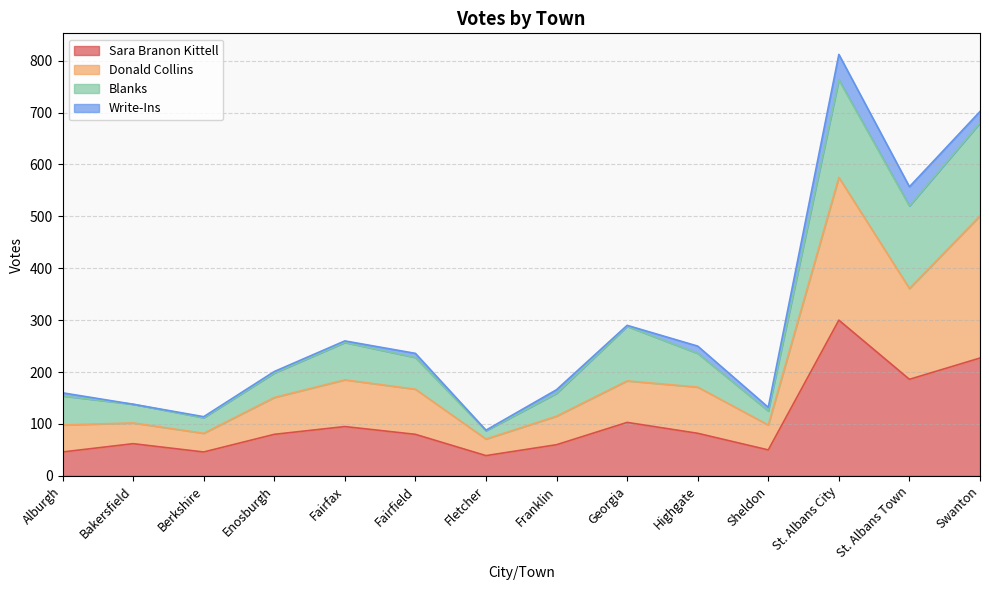

True or false: Sara Branon Kittell has a value of 50 at Sheldon.

True